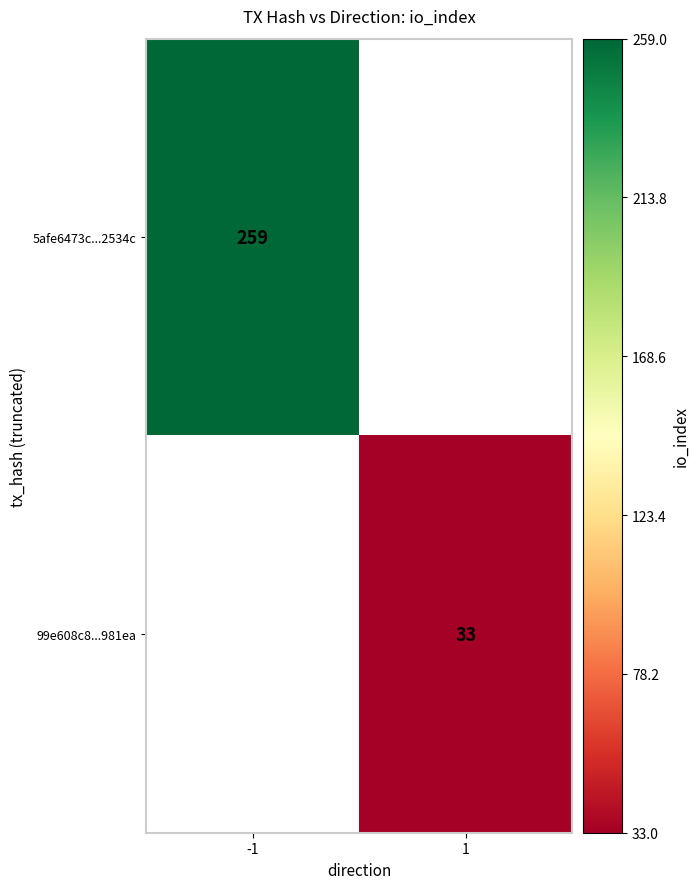

The 5afe6473c...2534c series shows 452.4 at -1. True or false?

False